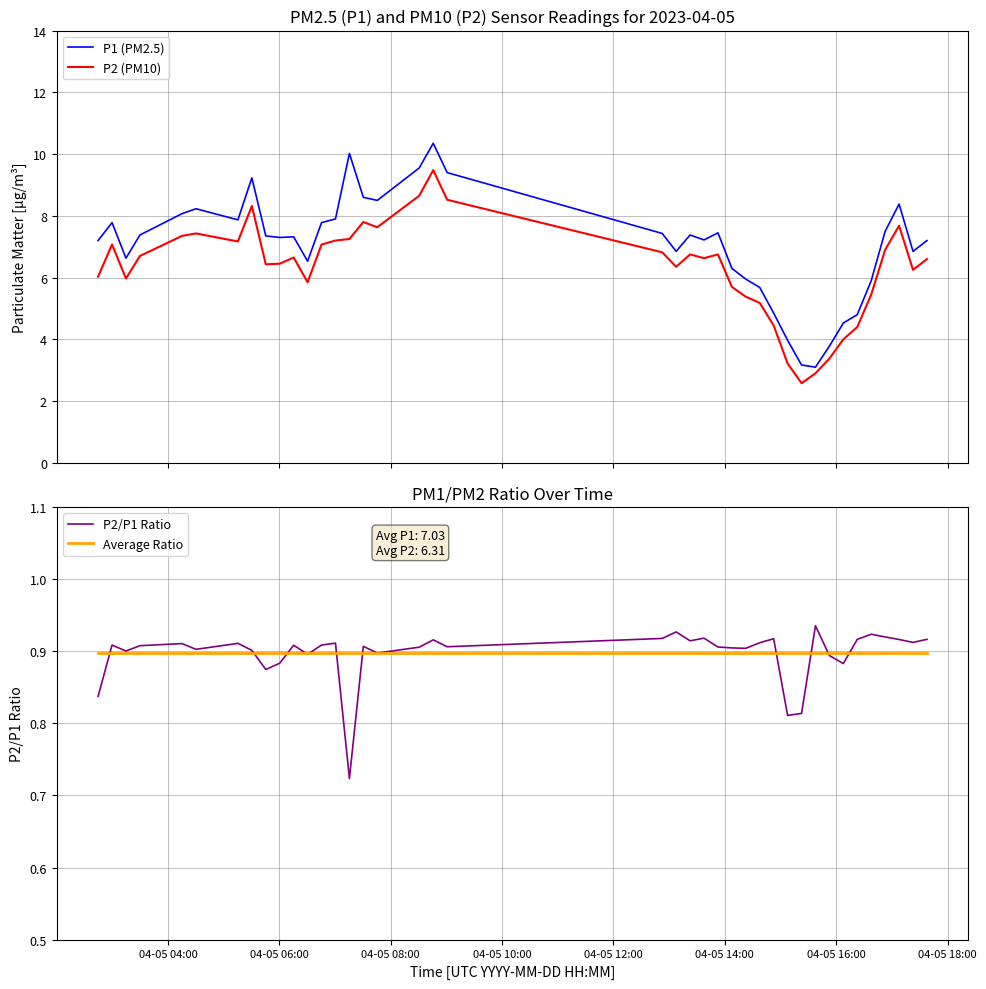

What is the maximum value for P2 (PM10)?

9.5